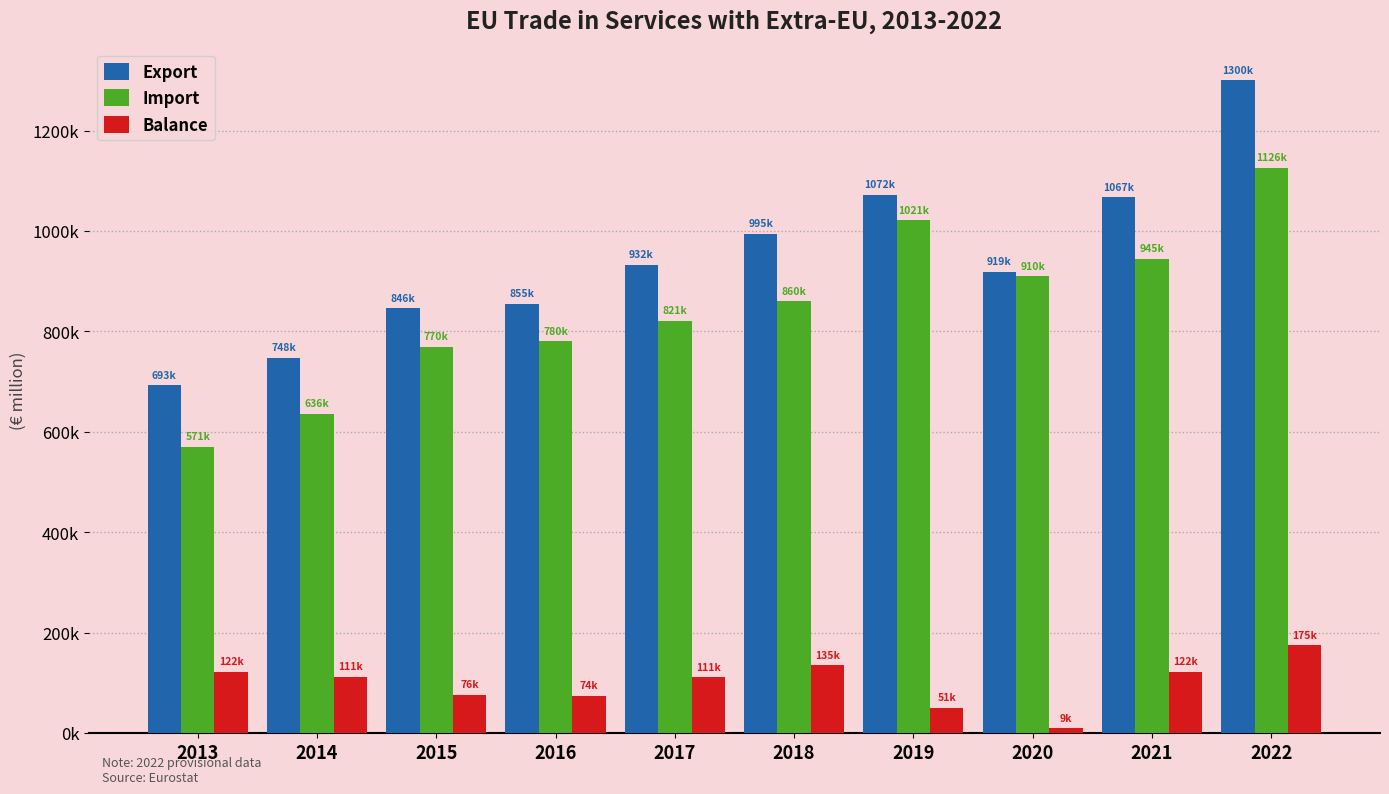

The Export series shows 1572557.9 at 2018. True or false?

False